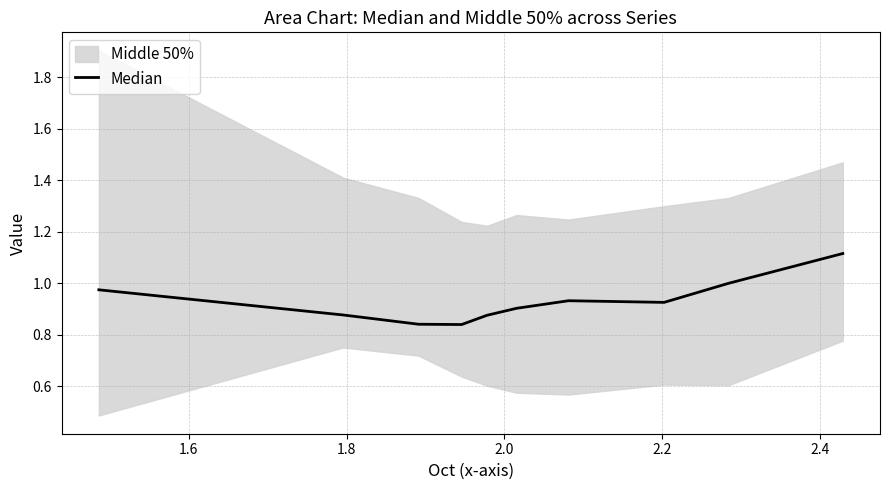

What is the value of the 4th point from the left?

0.8